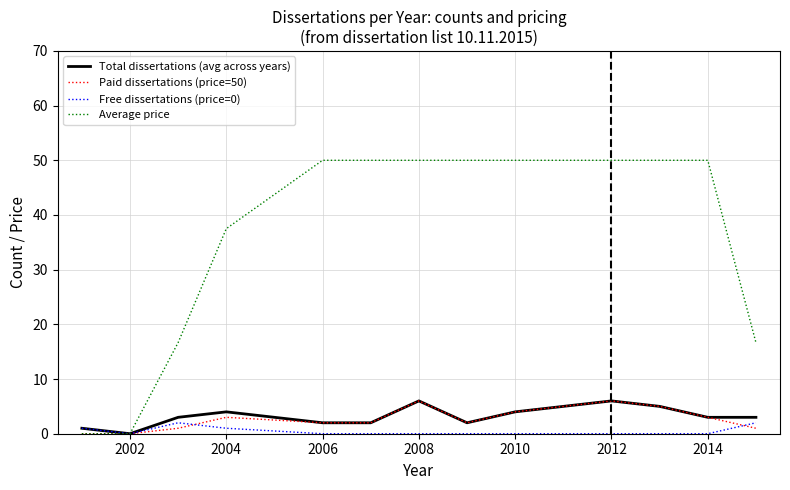

What is the maximum value shown in the chart?

50.0